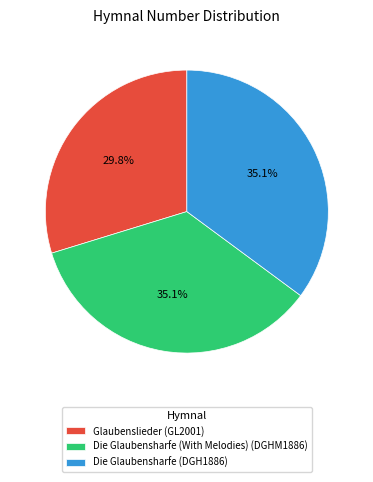

How many slices are in this pie chart?

3